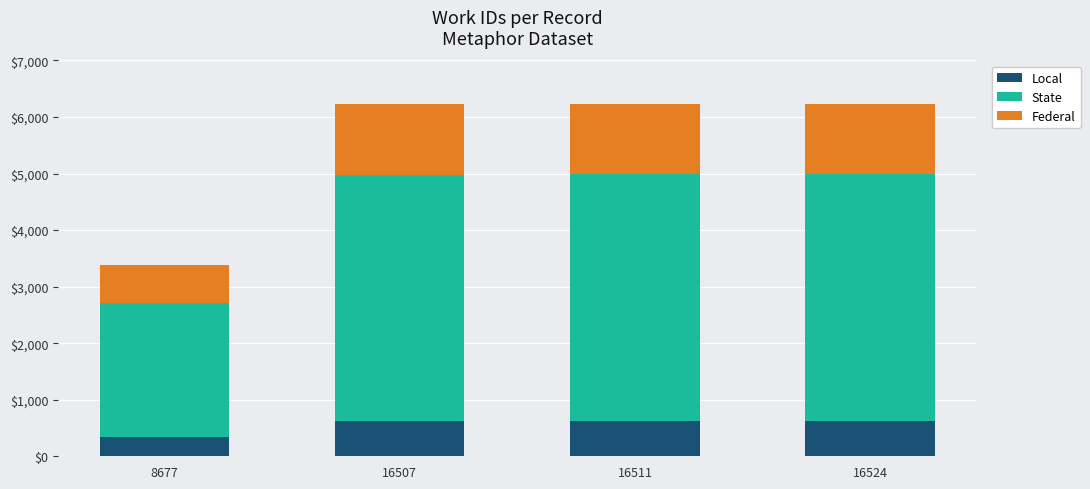

Are the bars grouped side by side (vs. stacked)?

No